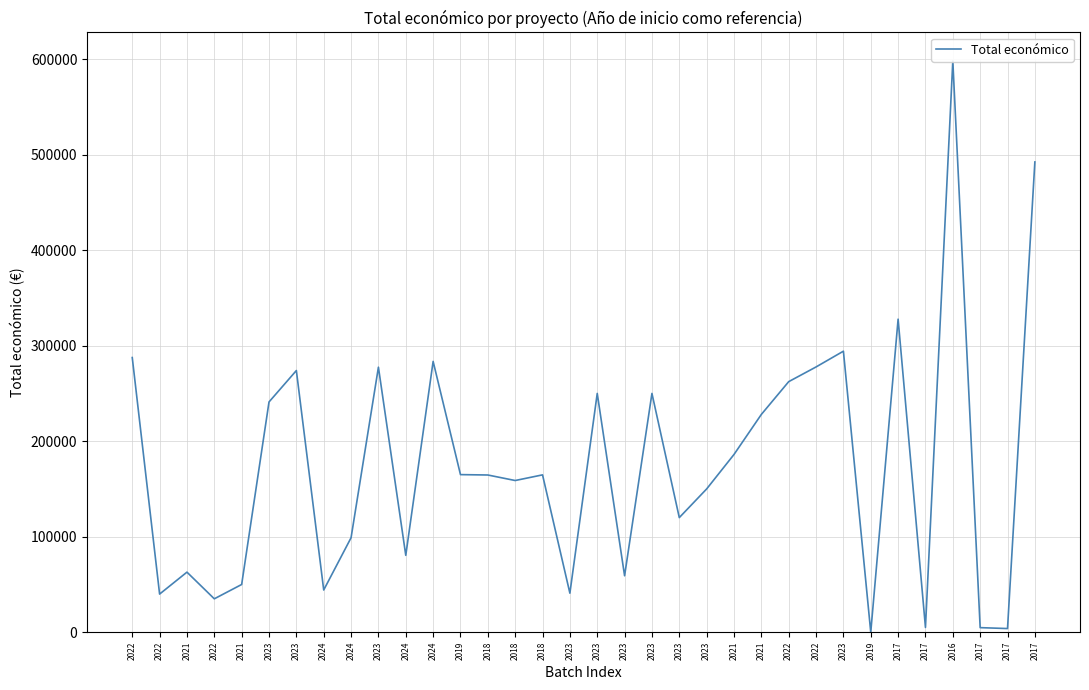

How many lines are shown in the chart?

1